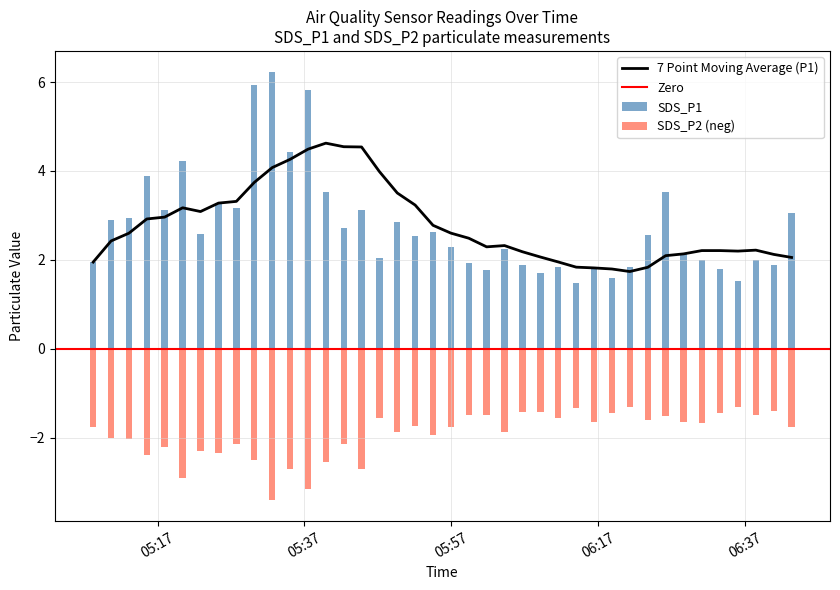

True or false: SDS_P2 has a value of 1.6 at 33.

True